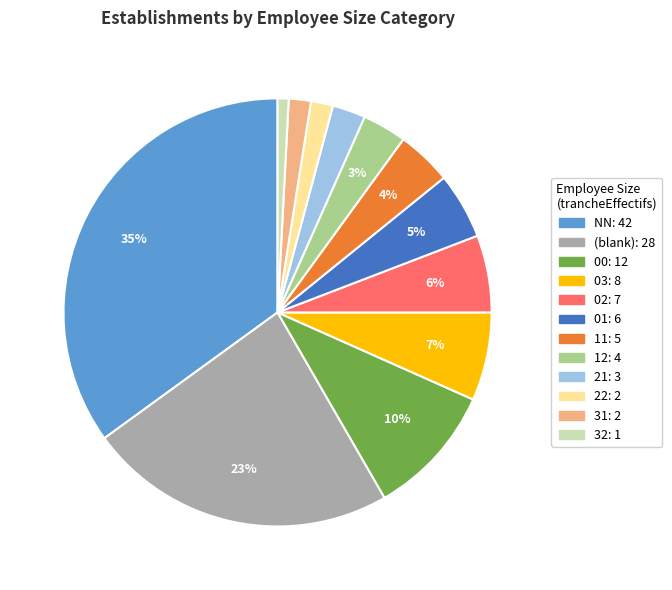

To the nearest percent, what is the average slice percentage?

8%